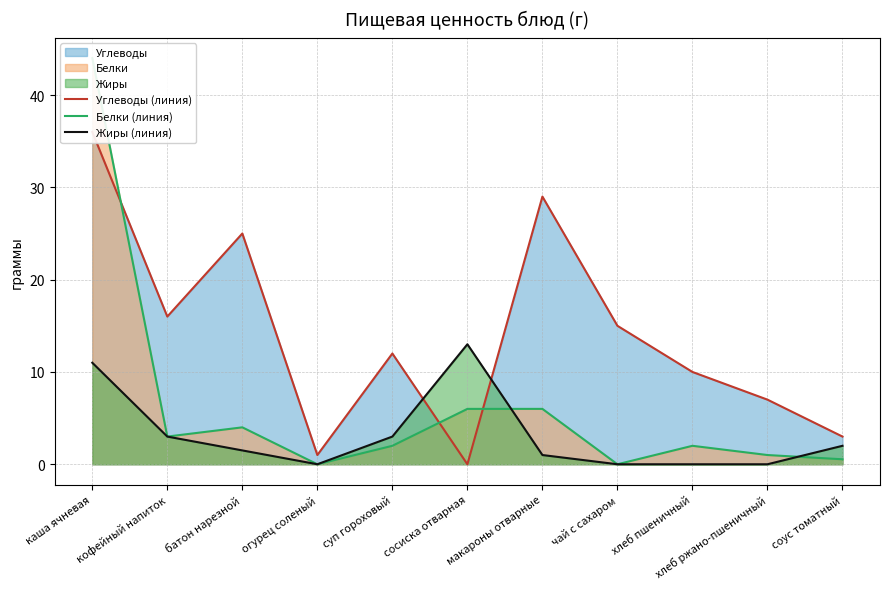

What is the label of the 6th point from the right?

сосиска отварная